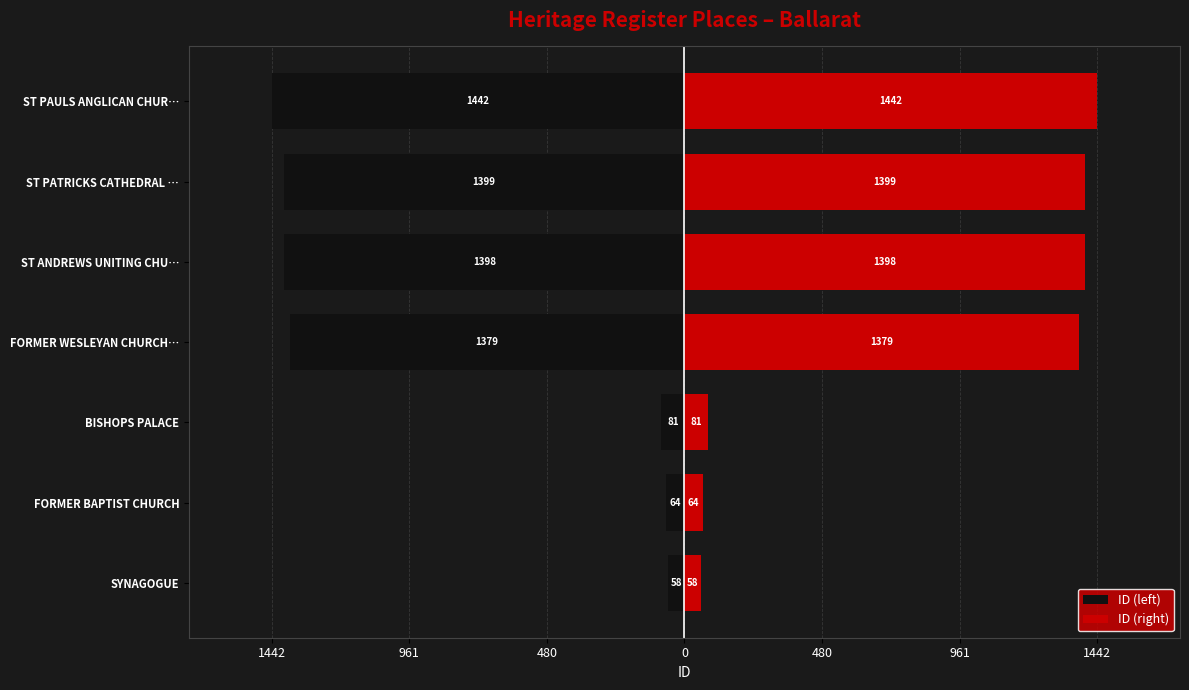

What is the value of the ID (left) bar at the 5th from the left?

-81